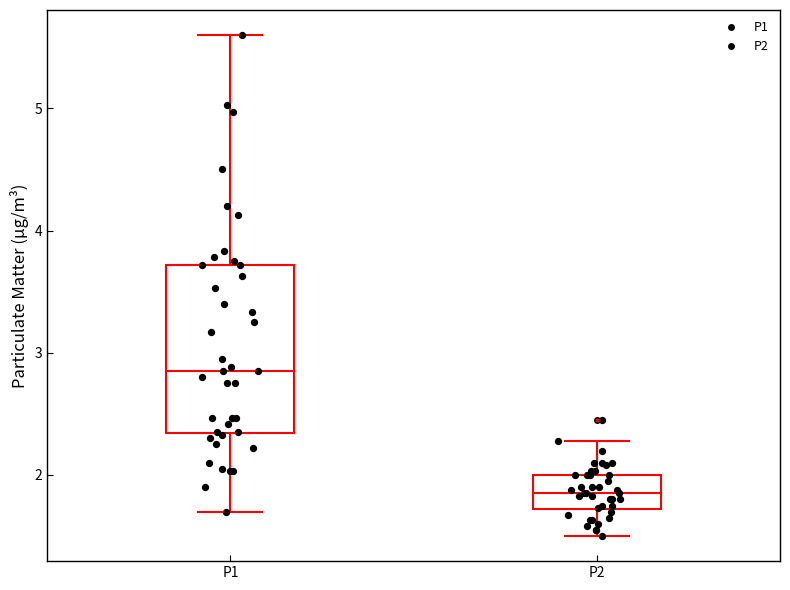

Reading left to right, transcribe this box plot: for each box, give where its median line is, the range the box spans, and where its two whiskers end, as read against the y-axis. The values are not printed on the chart, so give them approximately, as read against the axis.

P1: median 2.9, box 2.3 to 3.7, whiskers 1.7 to 5.6
P2: median 1.9, box 1.7 to 2.0, whiskers 1.5 to 2.3